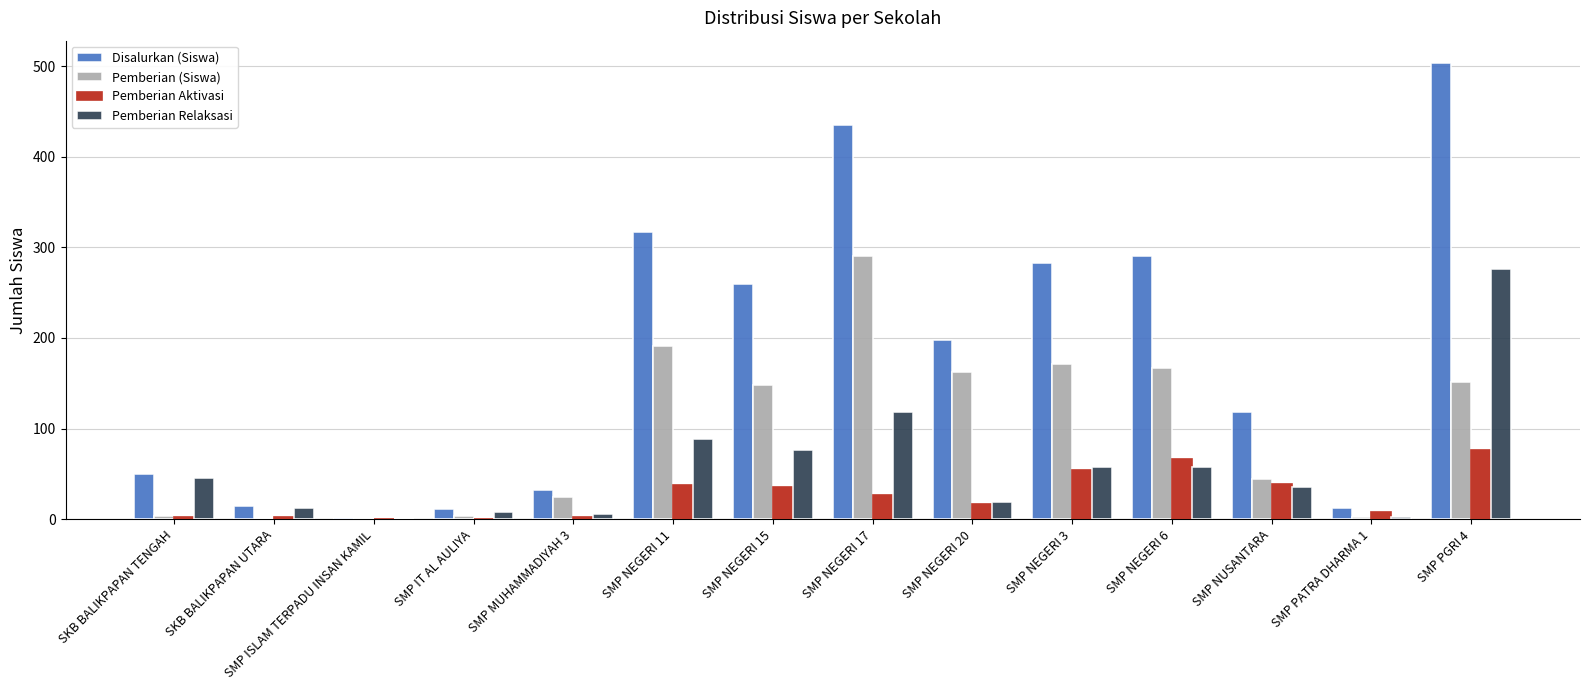

At which category does the chart reach its peak across all series?

SMP PGRI 4